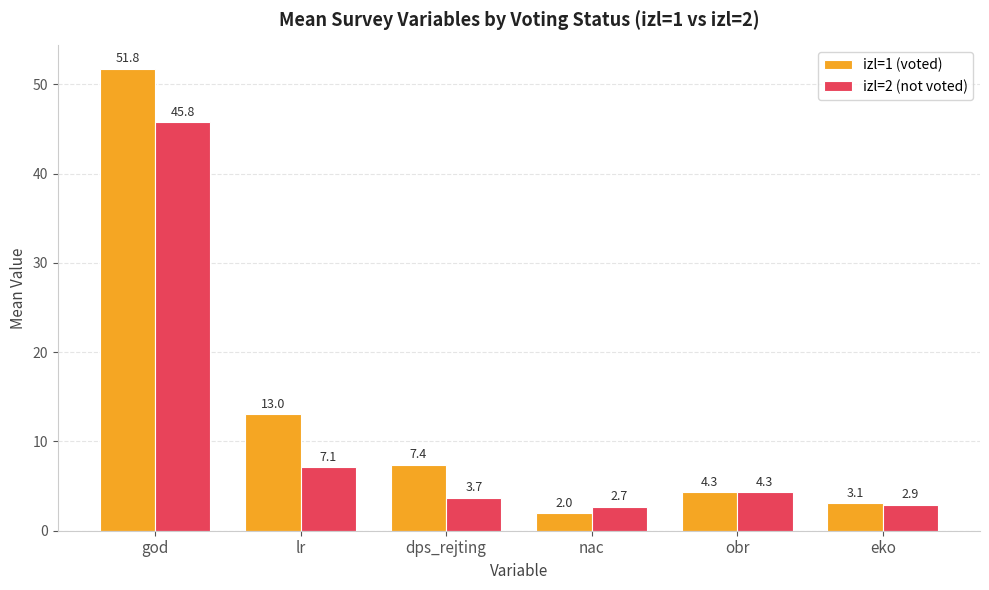

At how many categories does at least one series exceed 40?

1